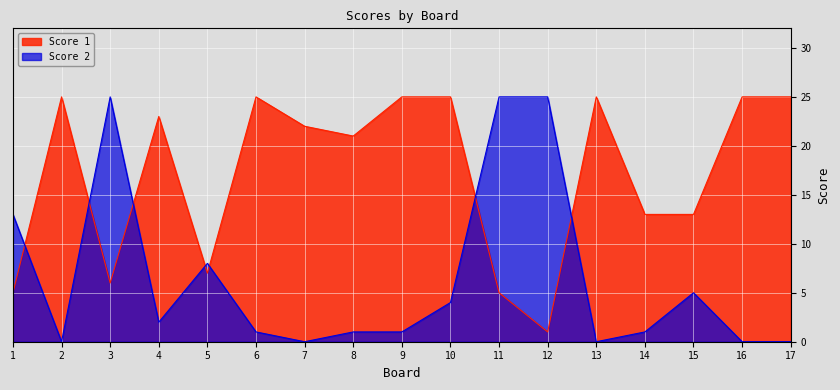

What is the maximum value shown in the chart?

25